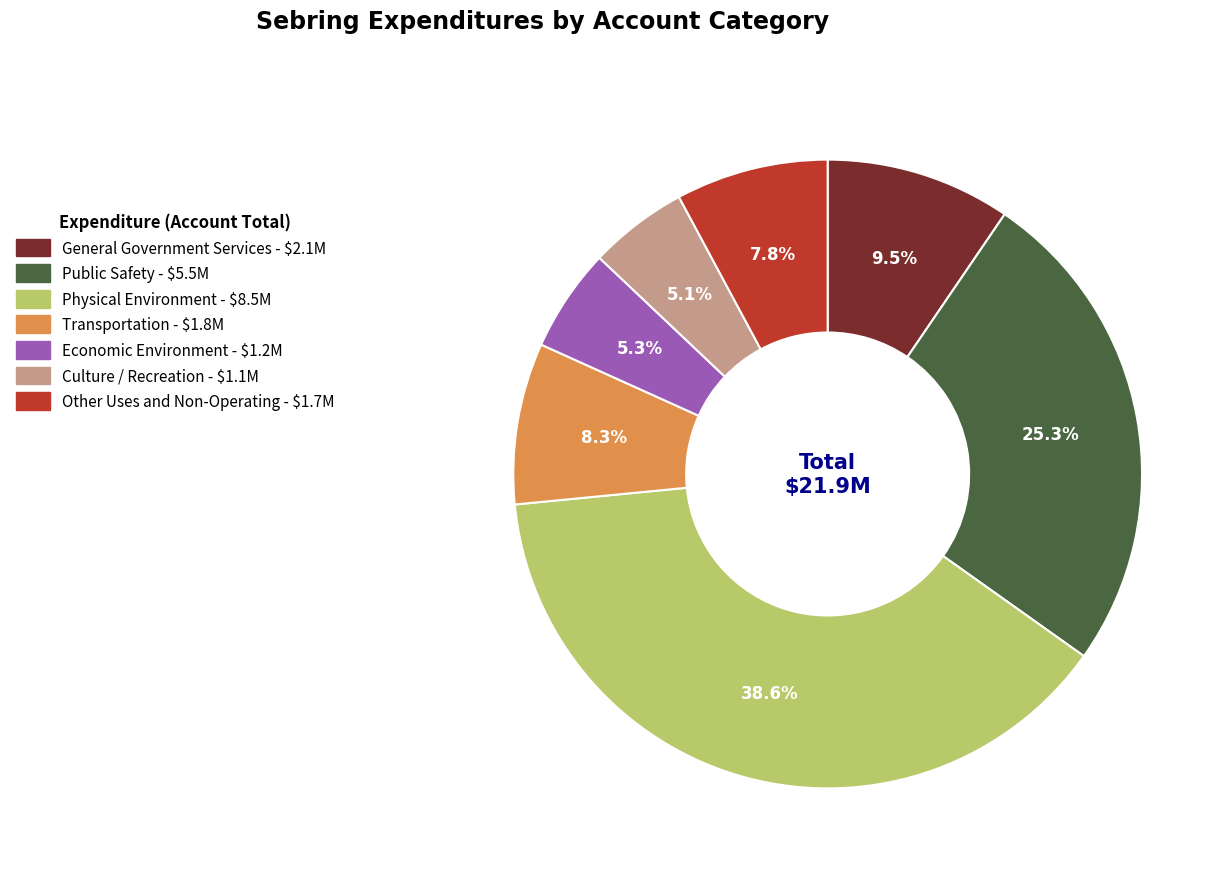

Between Economic Environment and Other Uses and Non-Operating, which is larger?

Other Uses and Non-Operating